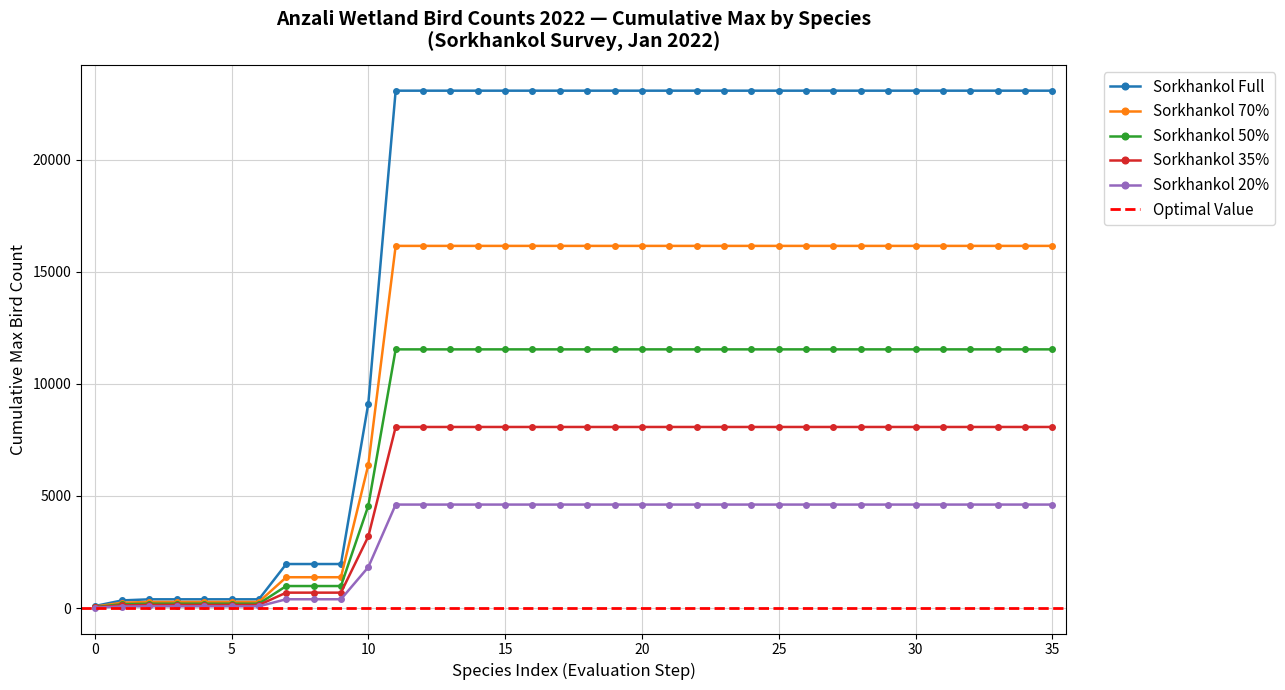

Where is Sorkhankol nearest to the value 11540?

10